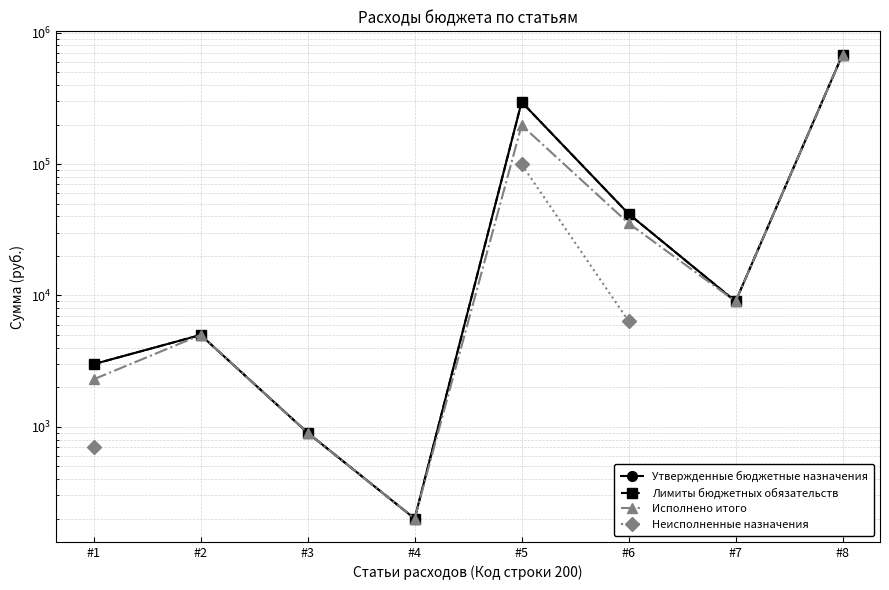

Rank the categories by Лимиты бюджетных обязательств value from lowest to highest.

#4, #3, #1, #2, #7, #6, #5, #8